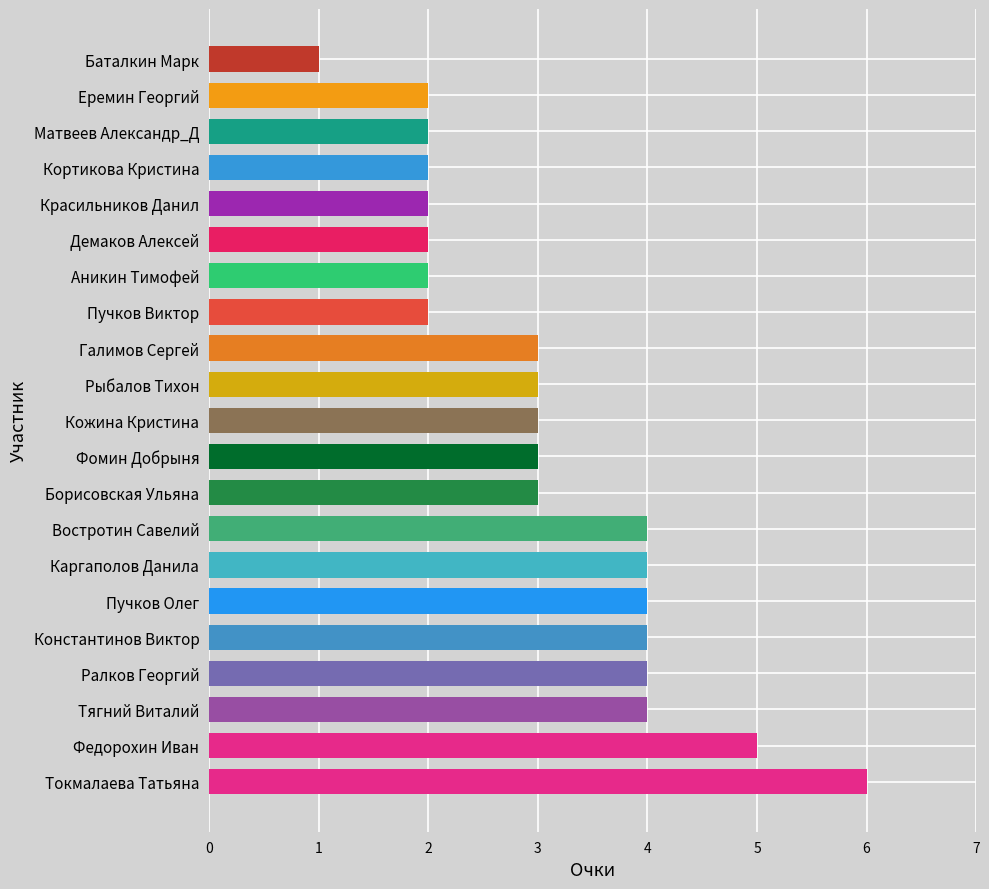

What is the sum of all values?

65